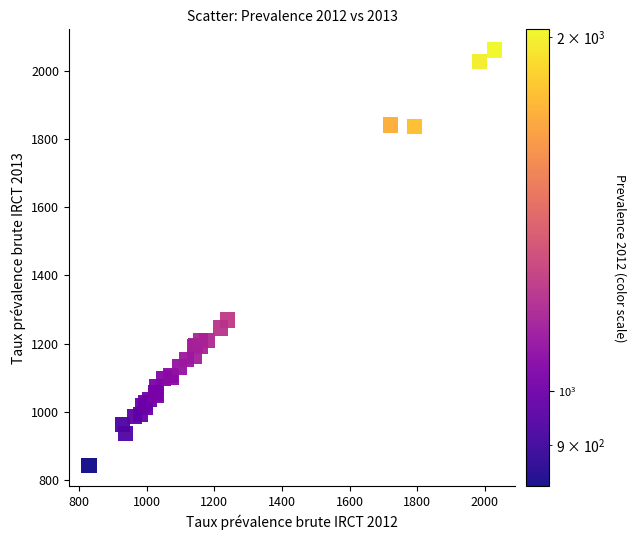

What Y value in the scatter plot is closest to 1451?

1268.9